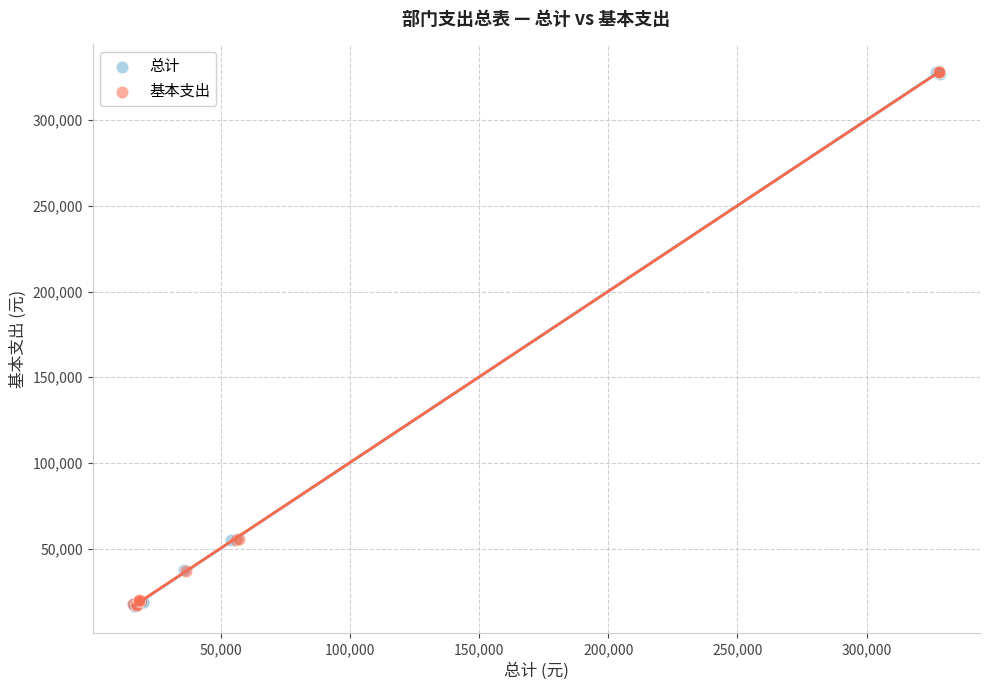

What are all the series names shown in the legend?

总计, 基本支出